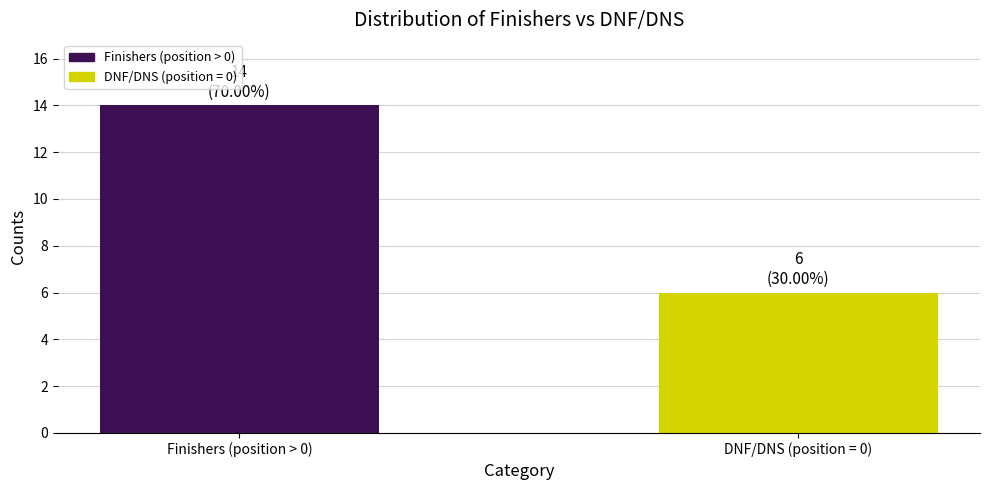

What is the difference between the values at Finishers (position > 0) and DNF/DNS (position = 0)?

8